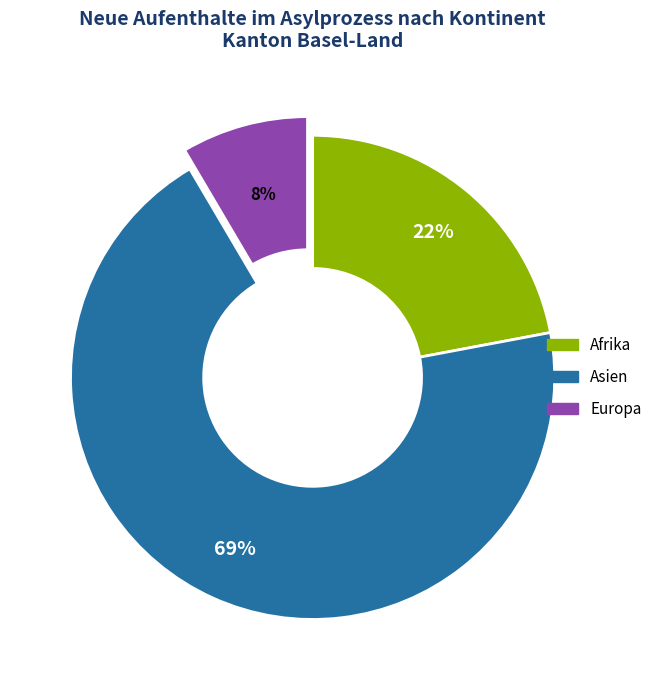

To the nearest percent, what is the average slice percentage?

33%